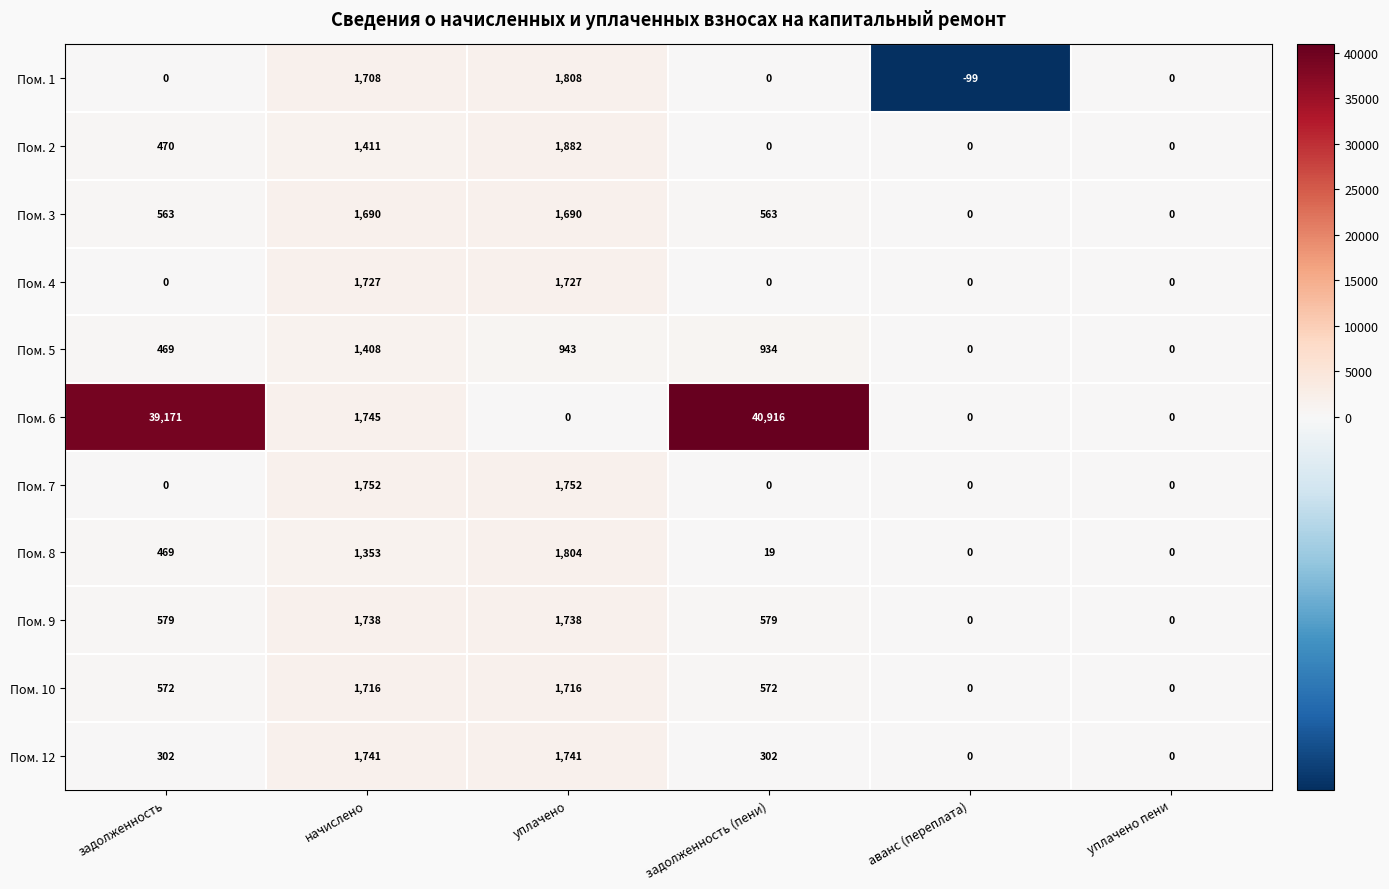

What is the difference between the highest and lowest values at задолженность (пени)?

40916